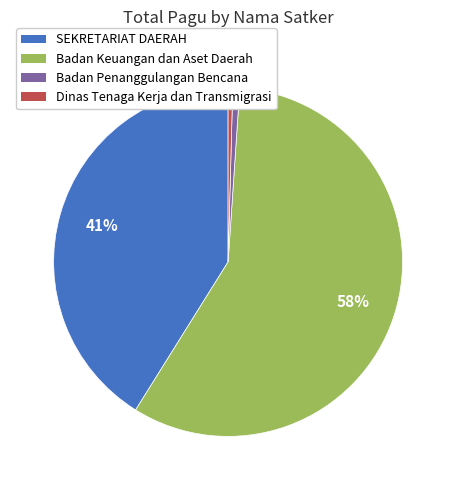

Does any single category account for the majority?

Yes